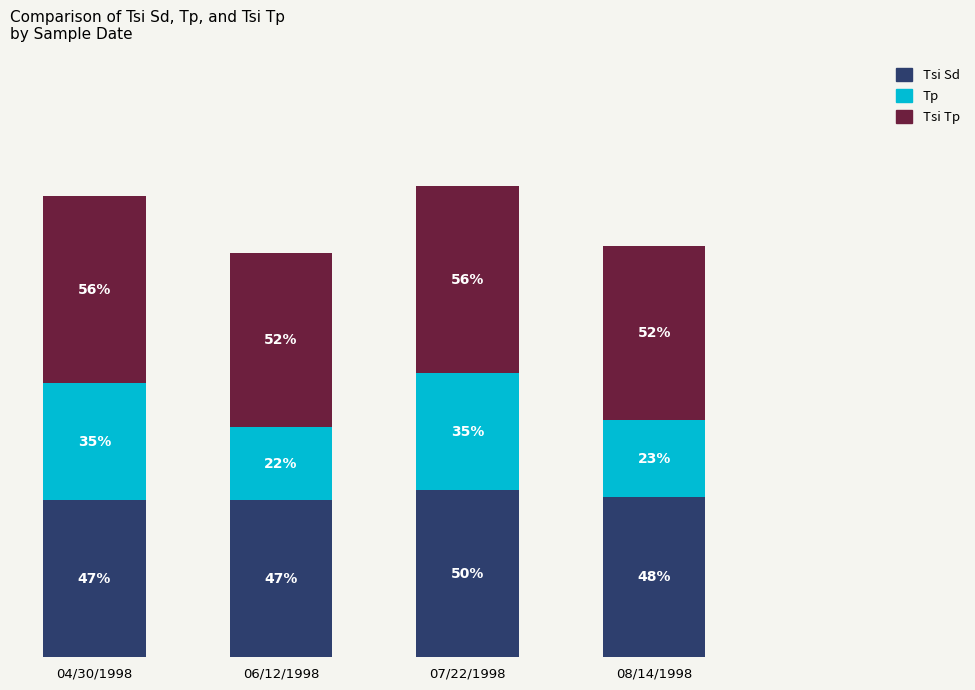

At which label does Tsi Sd reach its peak?

07/22/1998